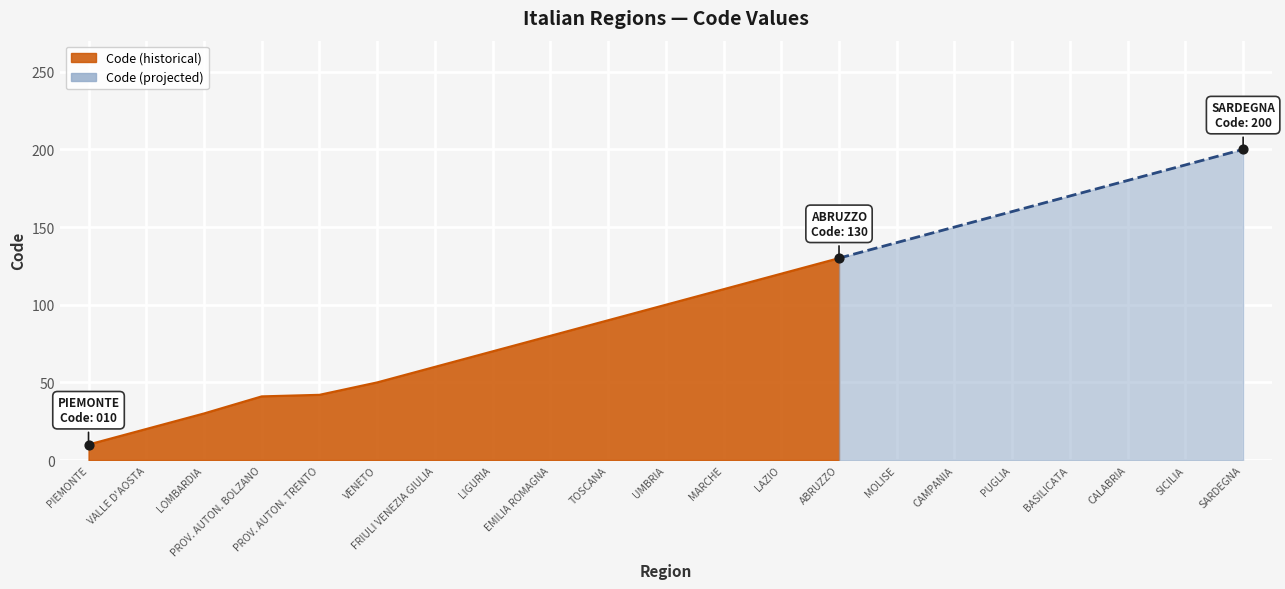

What is the ratio of the value at VALLE D'AOSTA to the value at PROV. AUTON. BOLZANO?

0.5